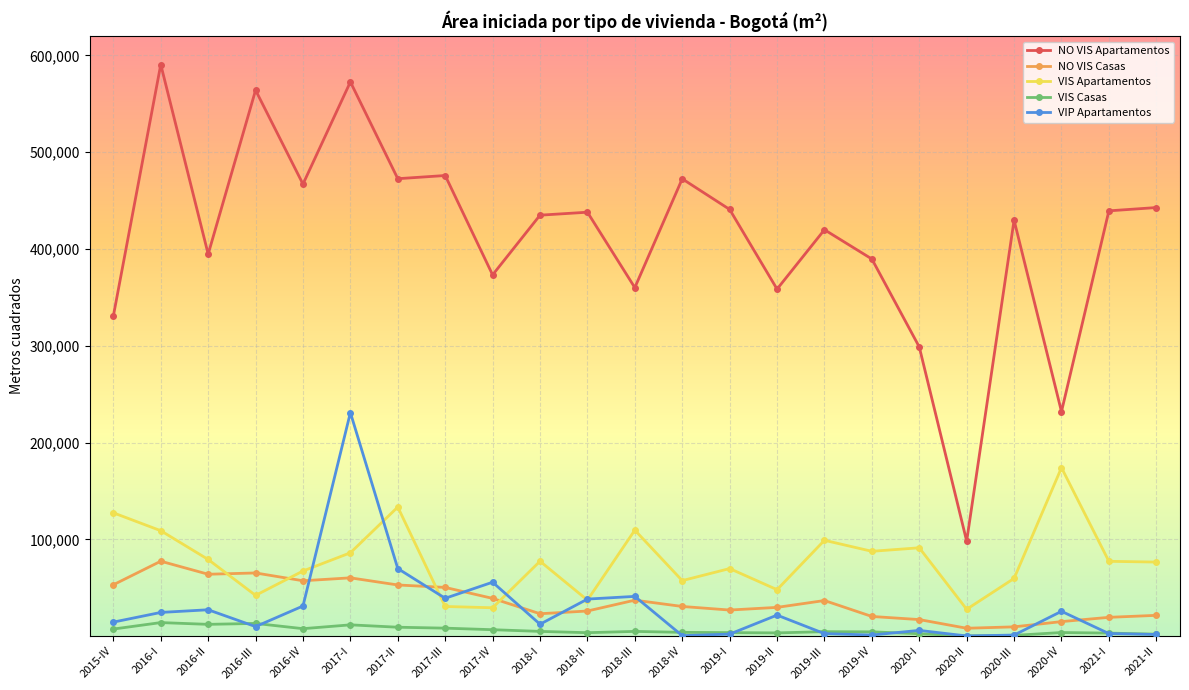

Does the chart have visible grid lines?

Yes